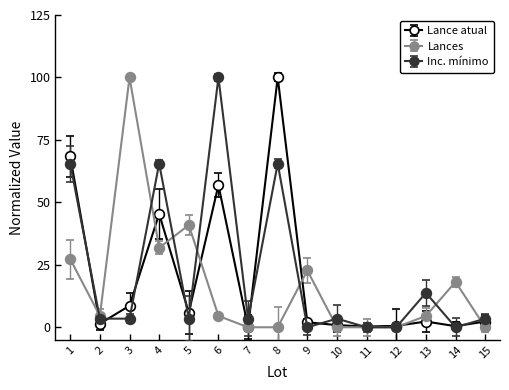

Where does the Lances series first go above 4?

1